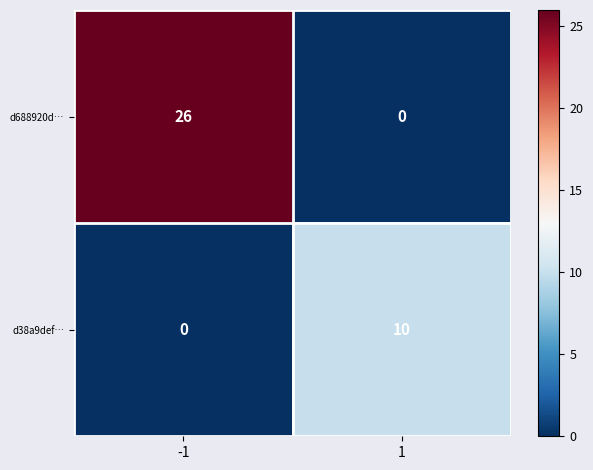

Between -1 and 1, which series saw the biggest shift?

d688920d…